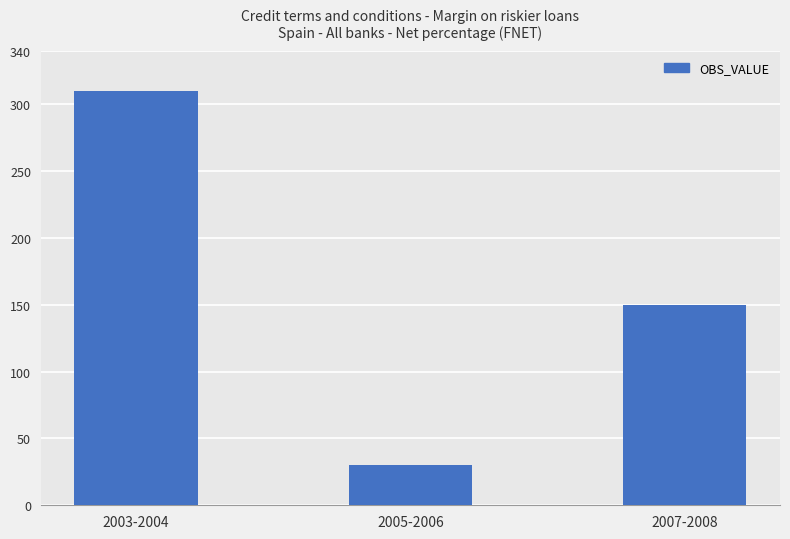

Which has a higher value, 2003-2004 or 2005-2006?

2003-2004